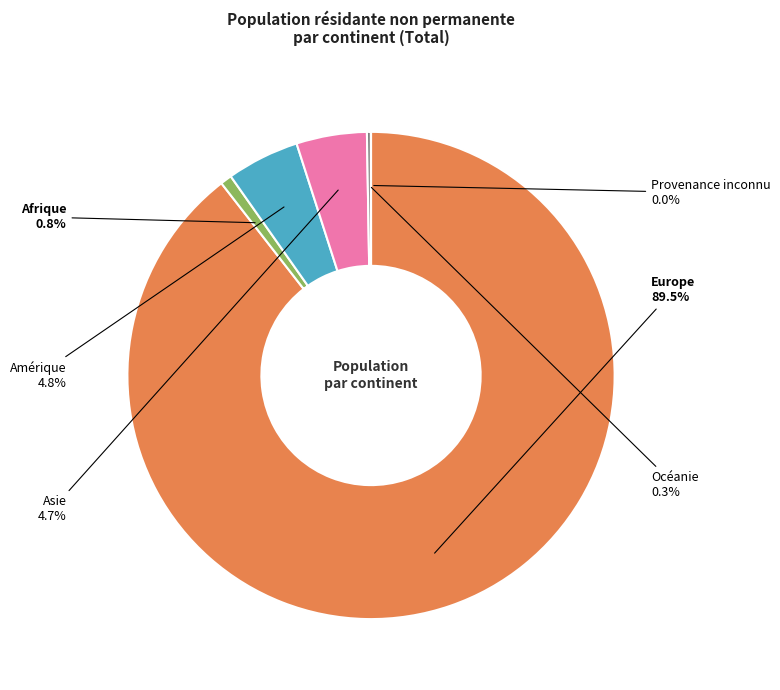

Is there a majority slice in this chart?

Yes